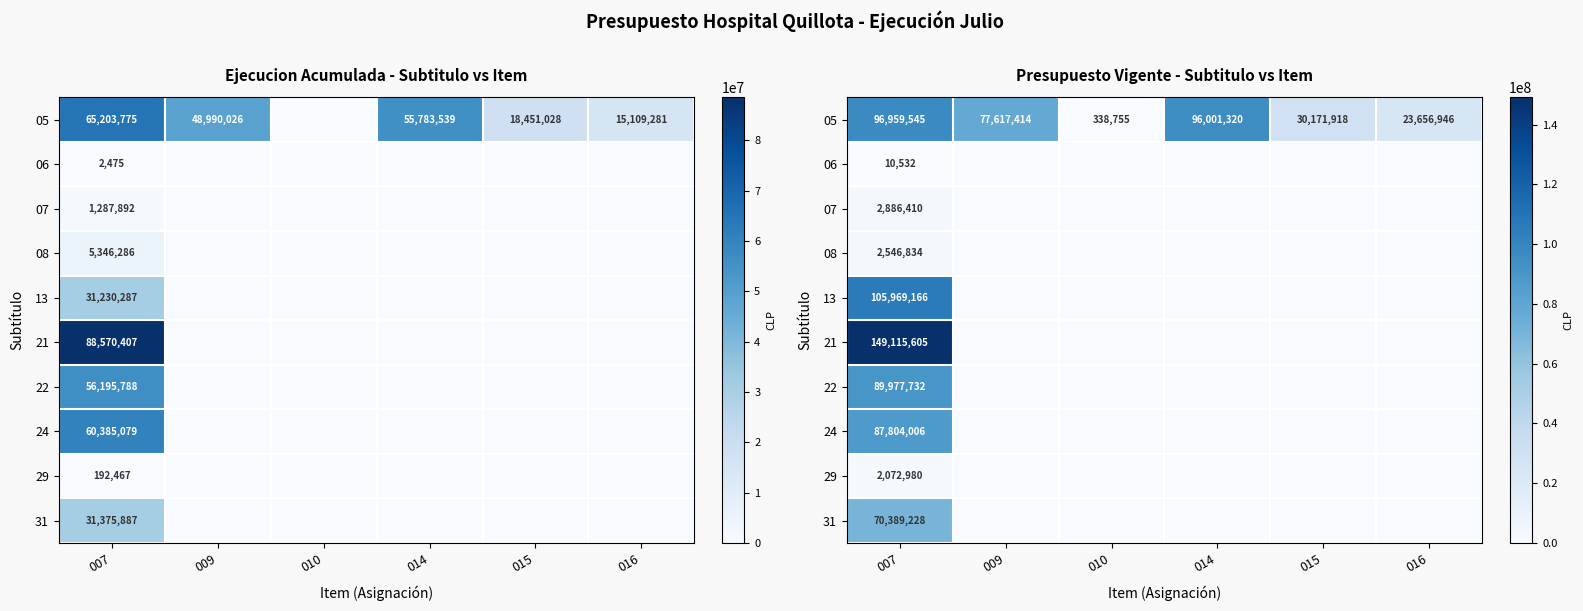

Is it true that 07 equals 0 at 016?

True